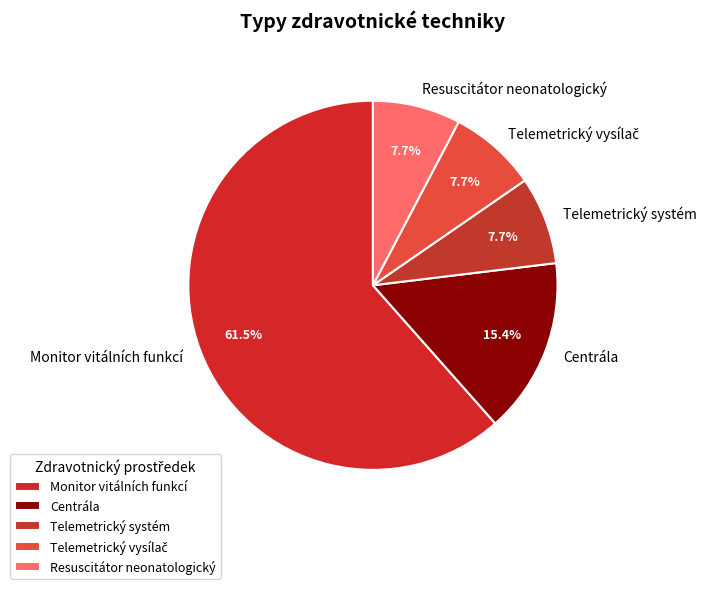

What is the total percentage of Monitor vitálních funkcí and Telemetrický systém?

69.2%